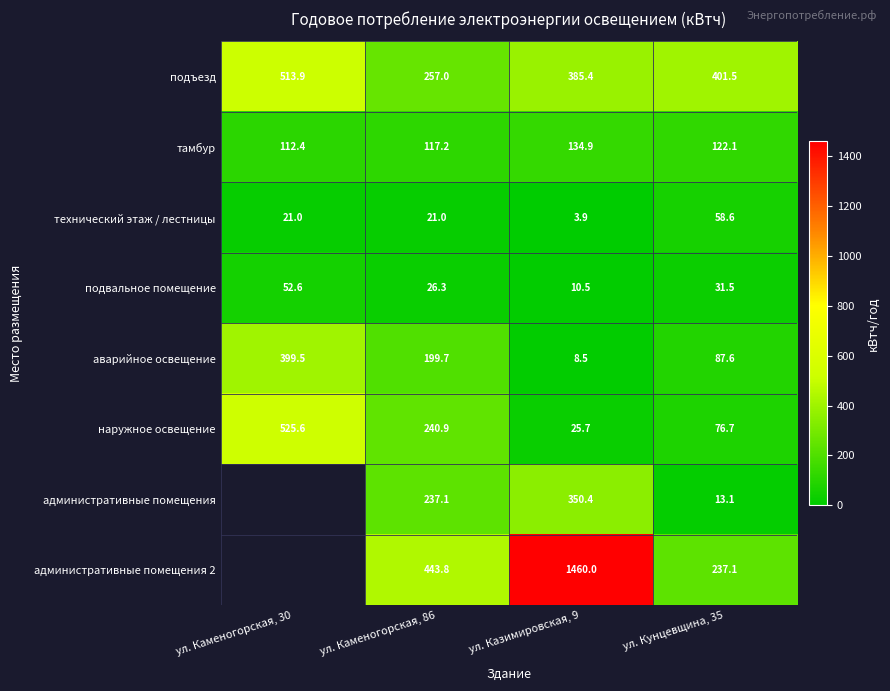

List the labels in order of аварийное освещение value, smallest first.

ул. Казимировская, 9, ул. Кунцевщина, 35, ул. Каменогорская, 86, ул. Каменогорская, 30